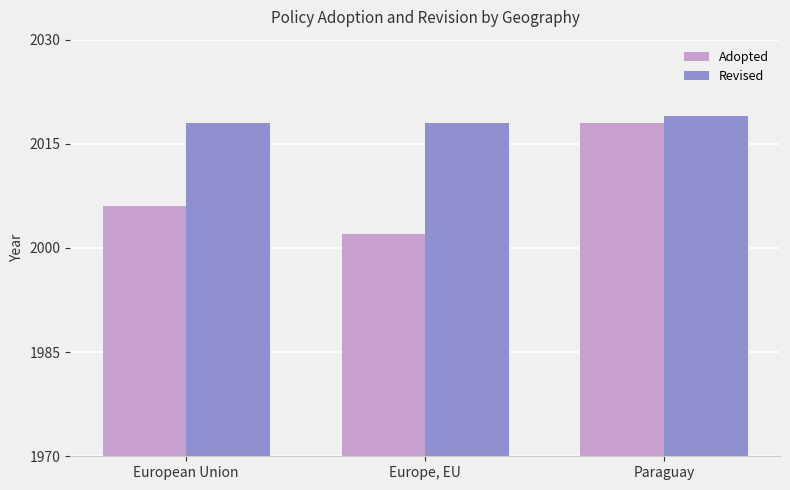

Which category has the highest value in the Adopted series?

Paraguay